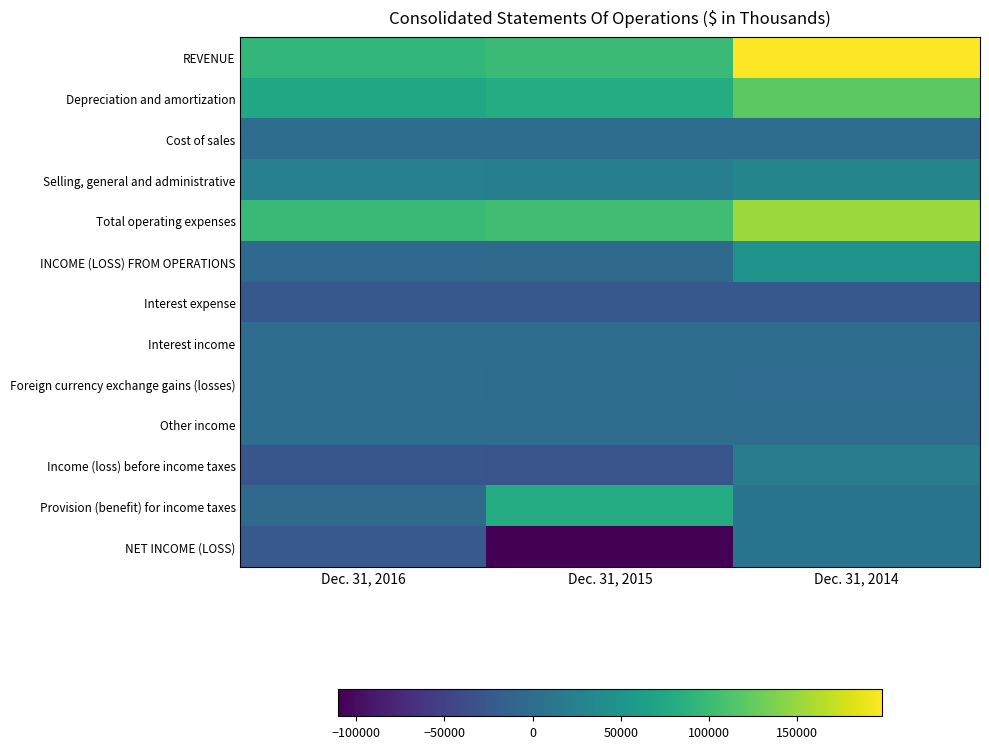

Reading right to left, what are all the values shown in this chart?

REVENUE: Dec. 31, 2014=198037	Dec. 31, 2015=100252	Dec. 31, 2016=94546
Depreciation and amortization: Dec. 31, 2014=121023	Dec. 31, 2015=80923	Dec. 31, 2016=75078
Cost of sales: Dec. 31, 2014=304	Dec. 31, 2015=195	Dec. 31, 2016=76
Selling, general and administrative: Dec. 31, 2014=29799	Dec. 31, 2015=22184	Dec. 31, 2016=24119
Total operating expenses: Dec. 31, 2014=151126	Dec. 31, 2015=103302	Dec. 31, 2016=99273
INCOME (LOSS) FROM OPERATIONS: Dec. 31, 2014=46911	Dec. 31, 2015=-3050	Dec. 31, 2016=-4727
Interest expense: Dec. 31, 2014=-25222	Dec. 31, 2015=-25430	Dec. 31, 2016=-25337
Interest income: Dec. 31, 2014=193	Dec. 31, 2015=40	Dec. 31, 2016=370
Foreign currency exchange gains (losses): Dec. 31, 2014=-1974	Dec. 31, 2015=-1650	Dec. 31, 2016=109
Other income: Dec. 31, 2014=63	Dec. 31, 2015=5	Dec. 31, 2016=1765
Income (loss) before income taxes: Dec. 31, 2014=19971	Dec. 31, 2015=-30085	Dec. 31, 2016=-27820
Provision (benefit) for income taxes: Dec. 31, 2014=10293	Dec. 31, 2015=79905	Dec. 31, 2016=-3396
NET INCOME (LOSS): Dec. 31, 2014=9678	Dec. 31, 2015=-109990	Dec. 31, 2016=-24424